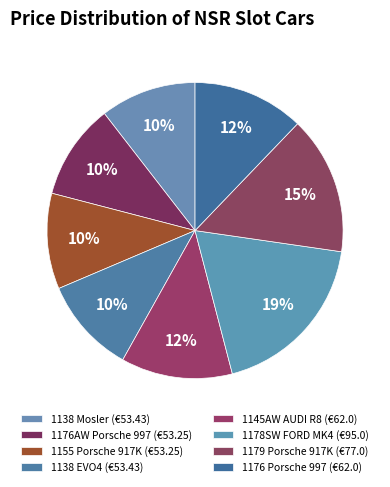

Count the number of slices in the pie.

8